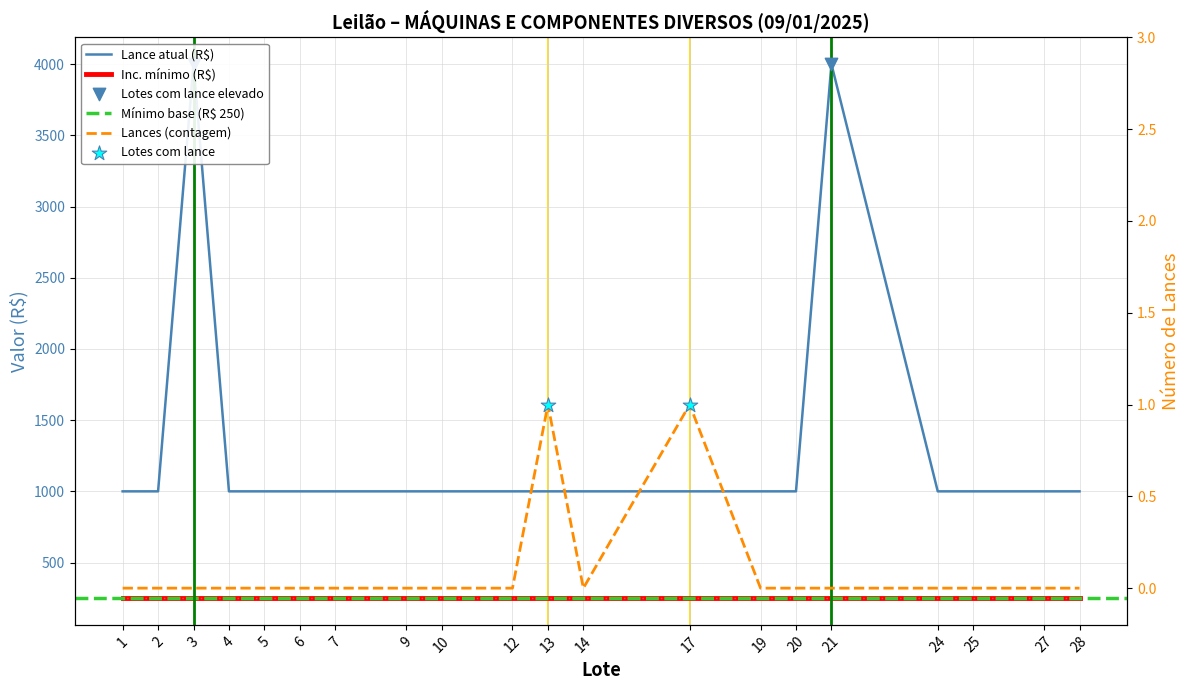

What is the total value across all series at 14?

1000